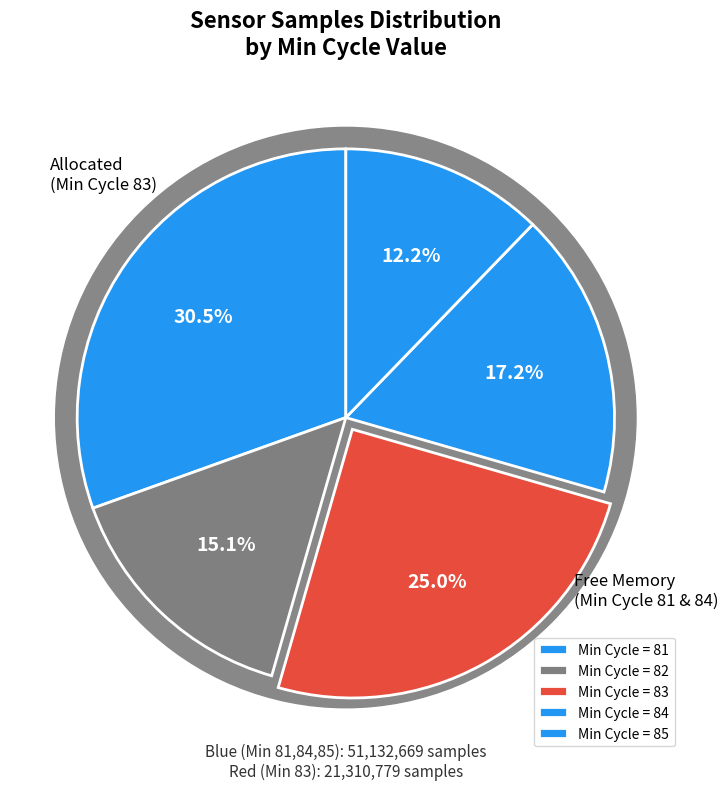

Which slice is the largest?

81